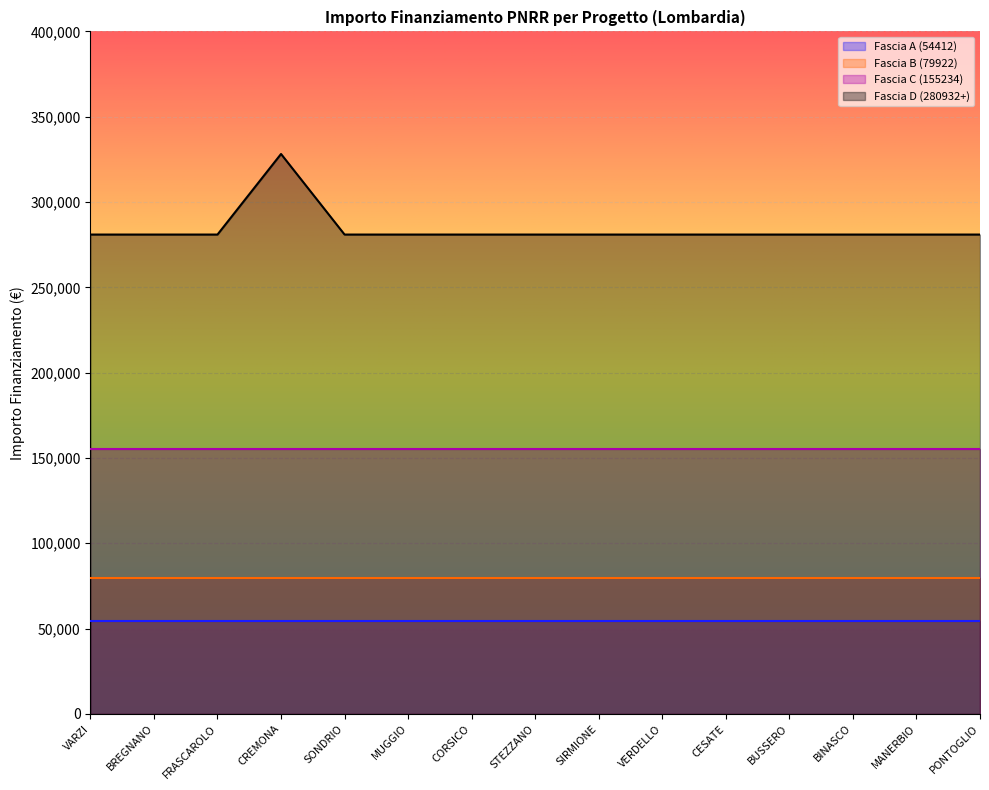

True or false: Fascia B (79922) has a value of 104564 at VARZI.

False